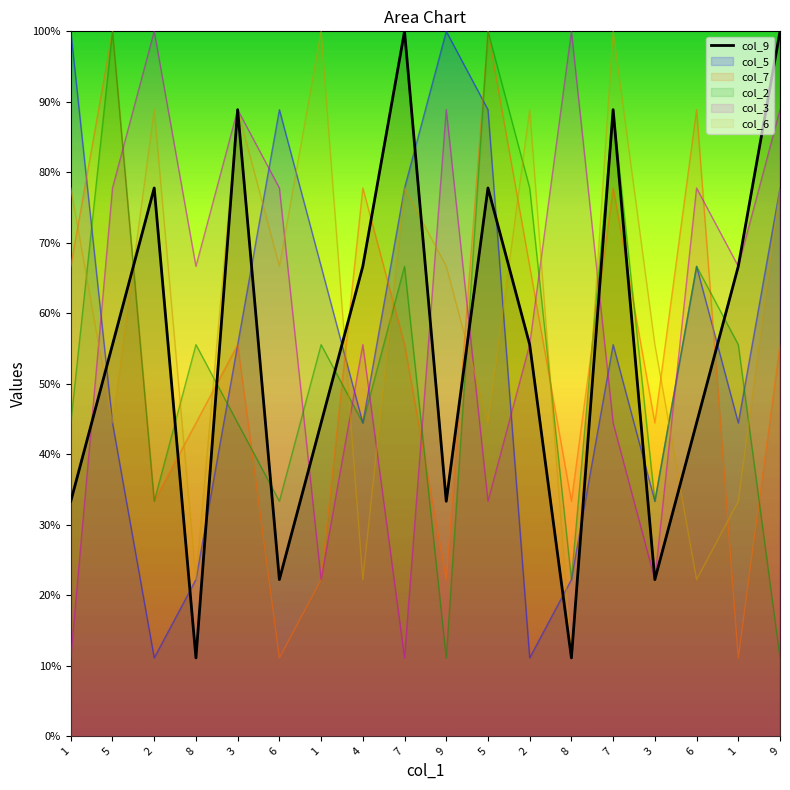

Where does the data first go above 5?

5